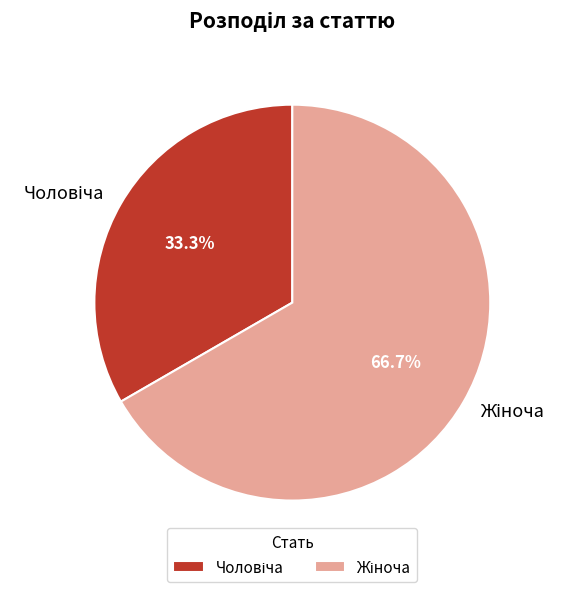

Is there a majority slice in this chart?

Yes